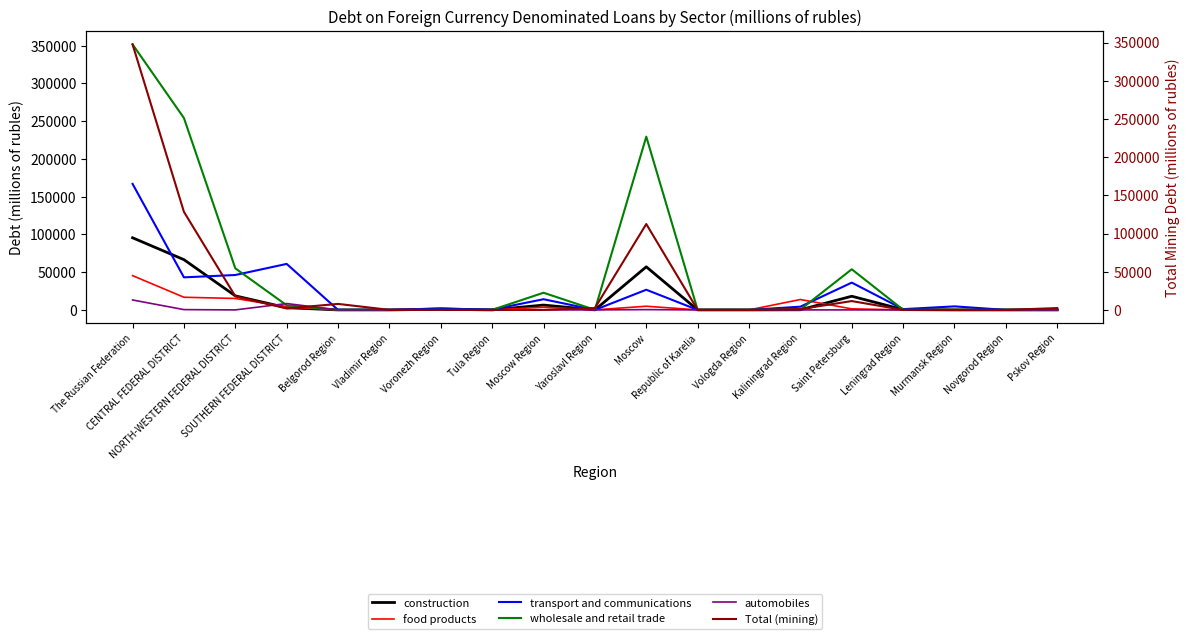

Is it true that Total (mining) equals 7841 at Belgorod Region?

True